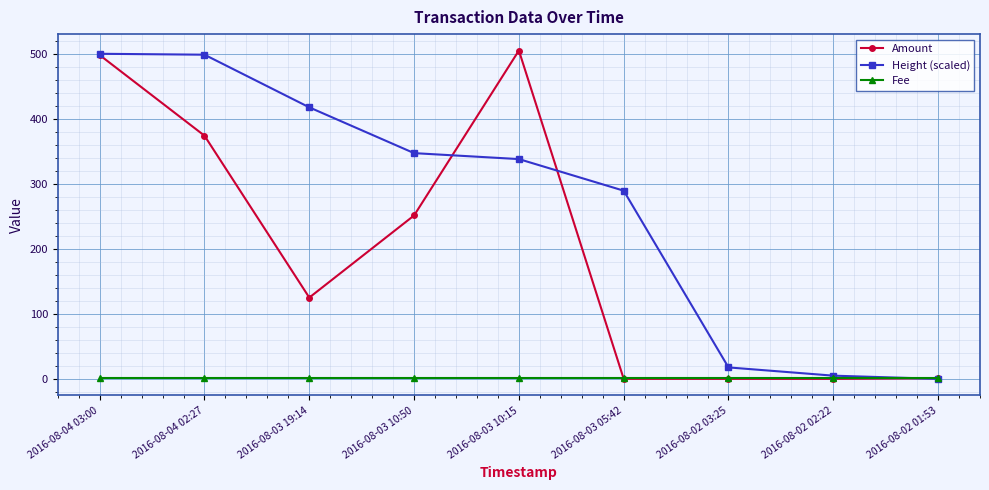

What is the total value across all series at 2016-08-02 02:22?

5.9